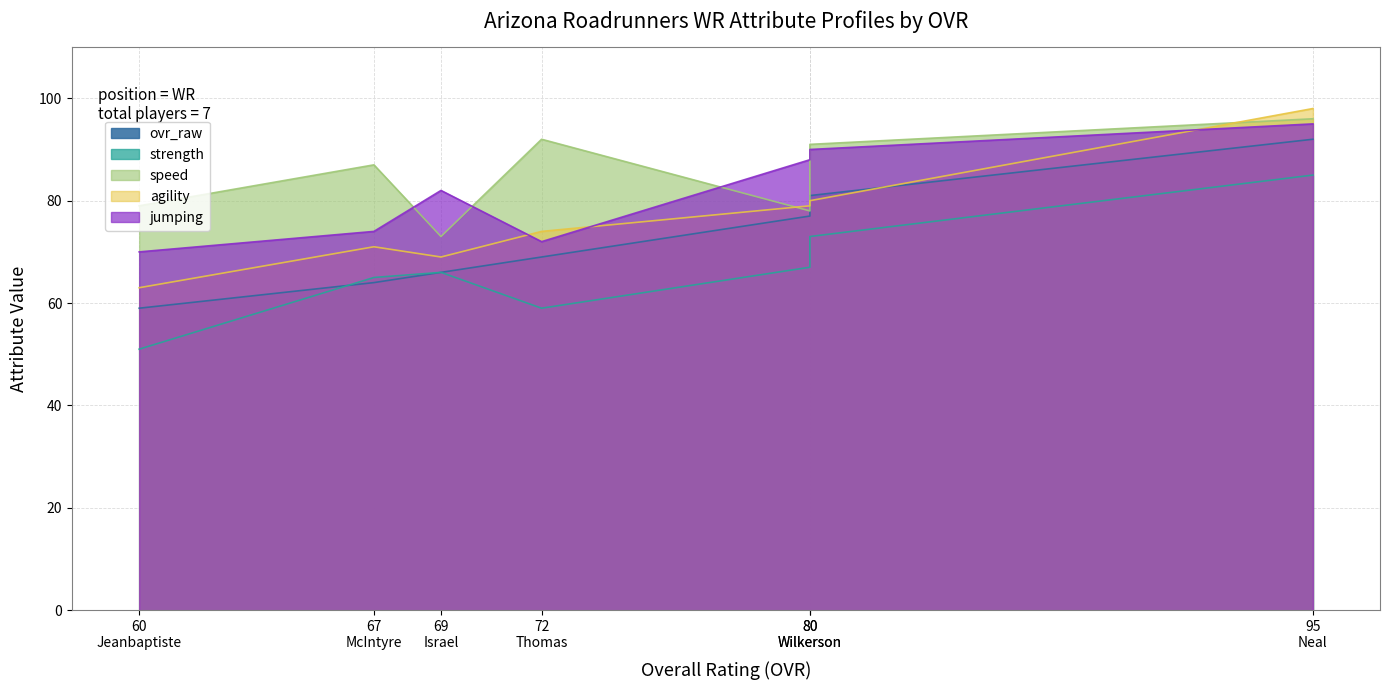

True or false: strength and jumping intersect in this chart.

False